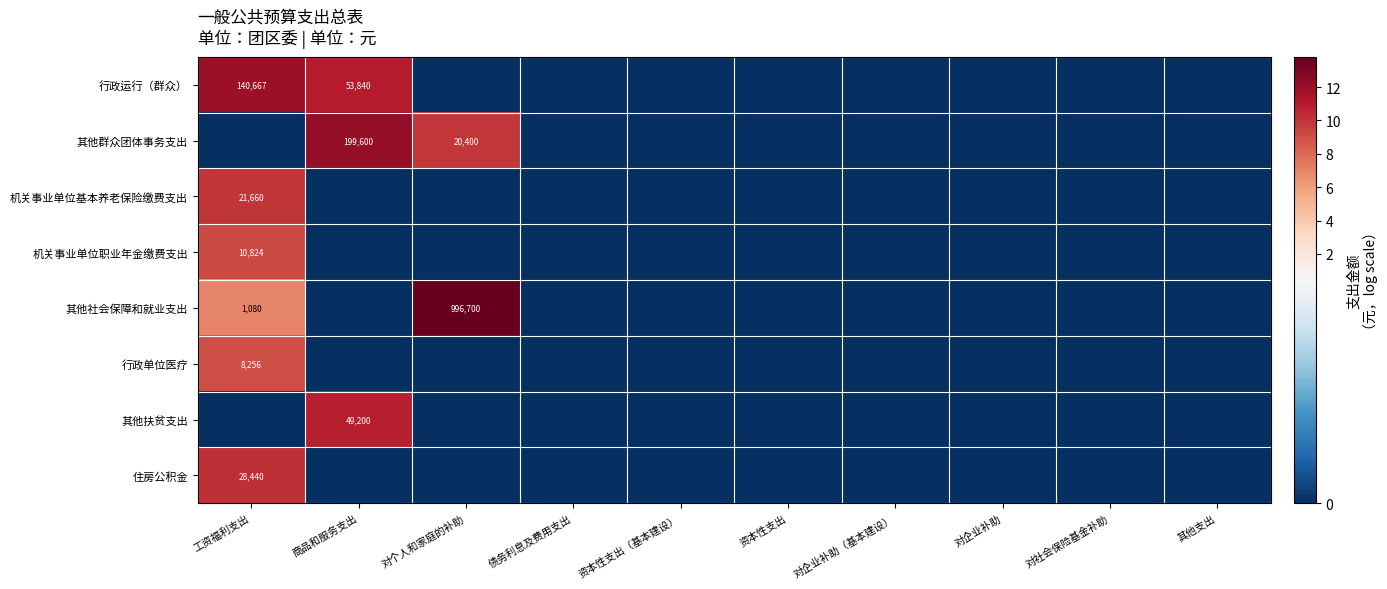

List the series in order of their peak value, lowest first.

行政单位医疗, 机关事业单位职业年金缴费支出, 机关事业单位基本养老保险缴费支出, 住房公积金, 其他扶贫支出, 行政运行（群众）, 其他群众团体事务支出, 其他社会保障和就业支出